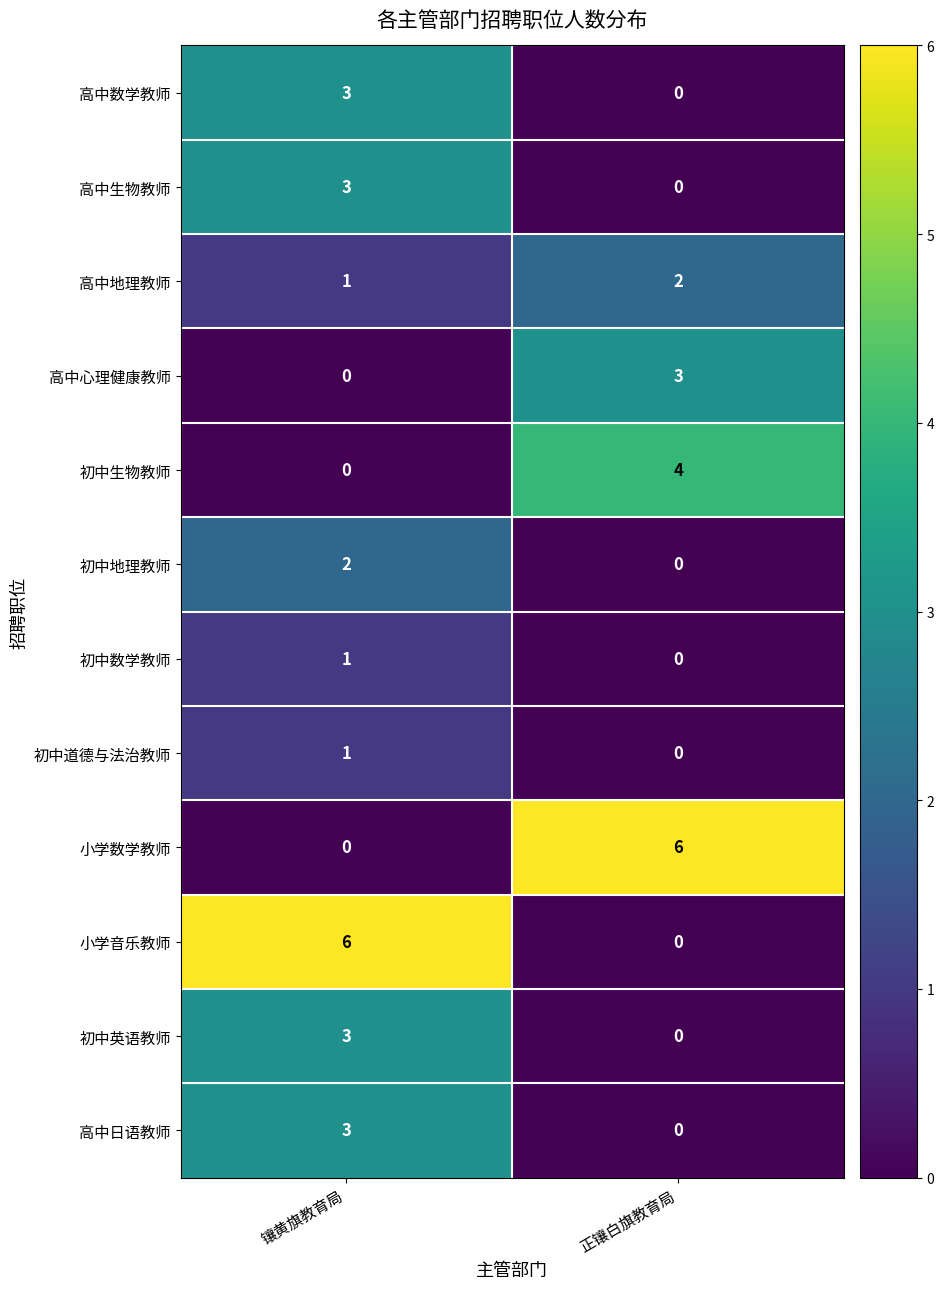

Which category has the lowest value in the 高中地理教师 series?

镶黄旗教育局